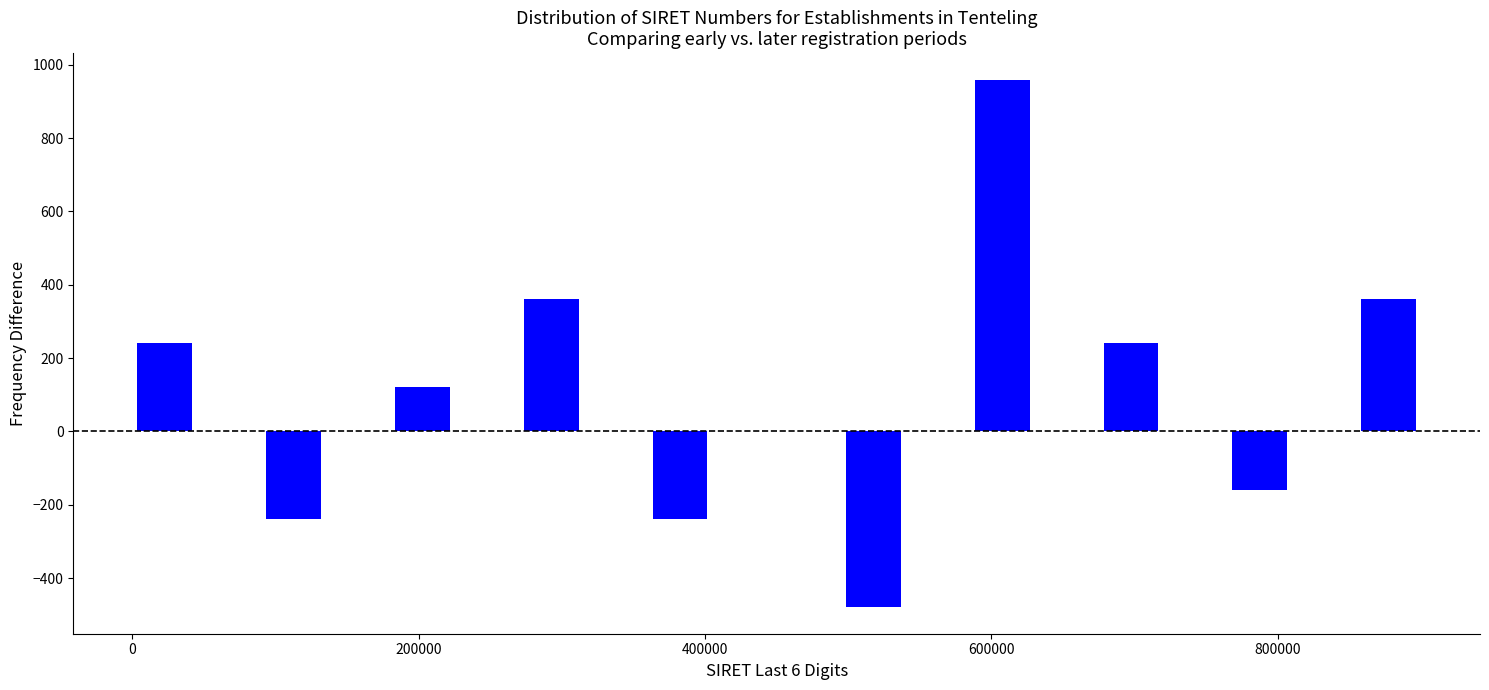

Read against the x-axis, roughly where is the centre of the tallest bar?

600000